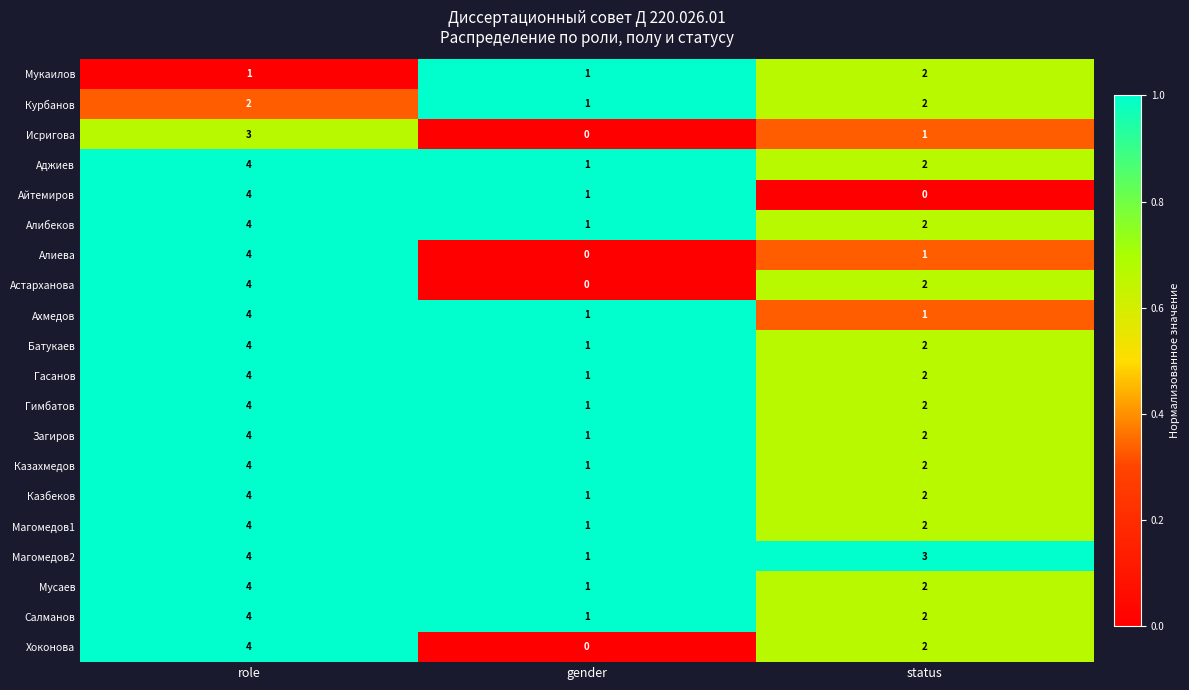

Where is Гасанов nearest to the value 2?

status